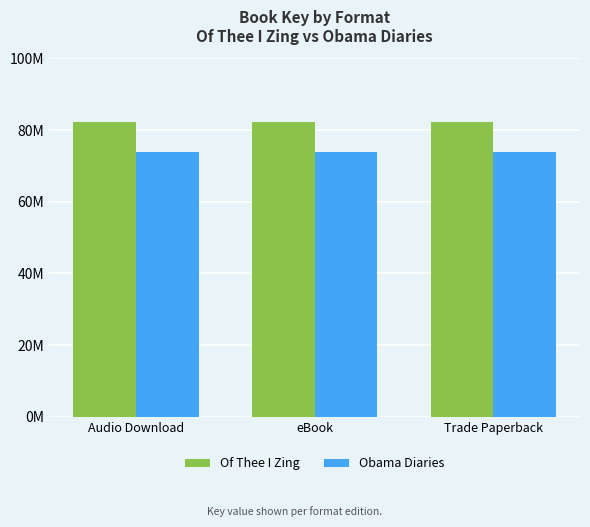

Reading left to right, list all the values displayed in this chart.

Of Thee I Zing: Audio Download=82186530	eBook=82186530	Trade Paperback=82186530
Obama Diaries: Audio Download=73949353	eBook=73949353	Trade Paperback=73949353